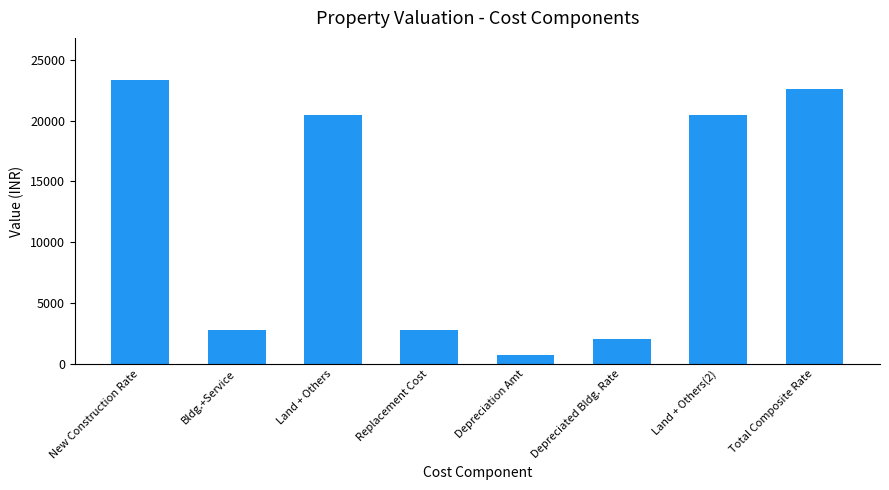

What is the value of the 4th bar from the left?

2800